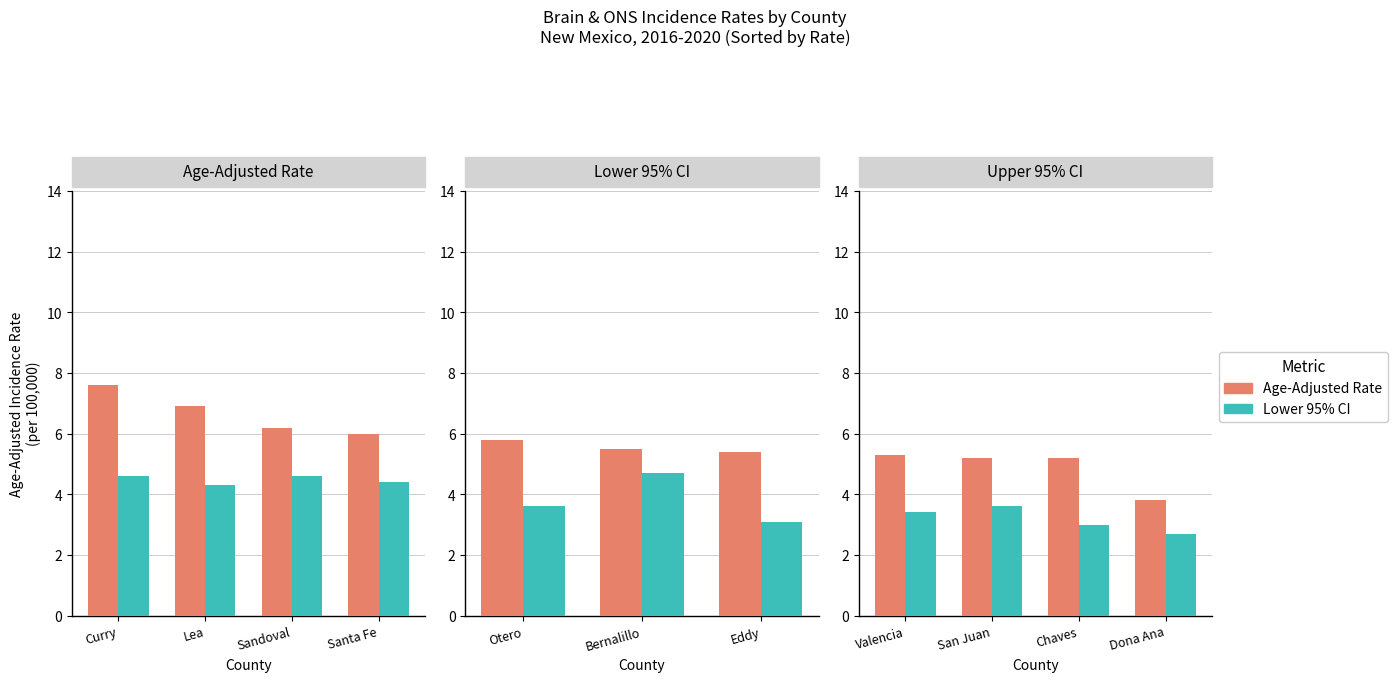

Which series has the largest total across all categories?

Age-Adjusted Rate